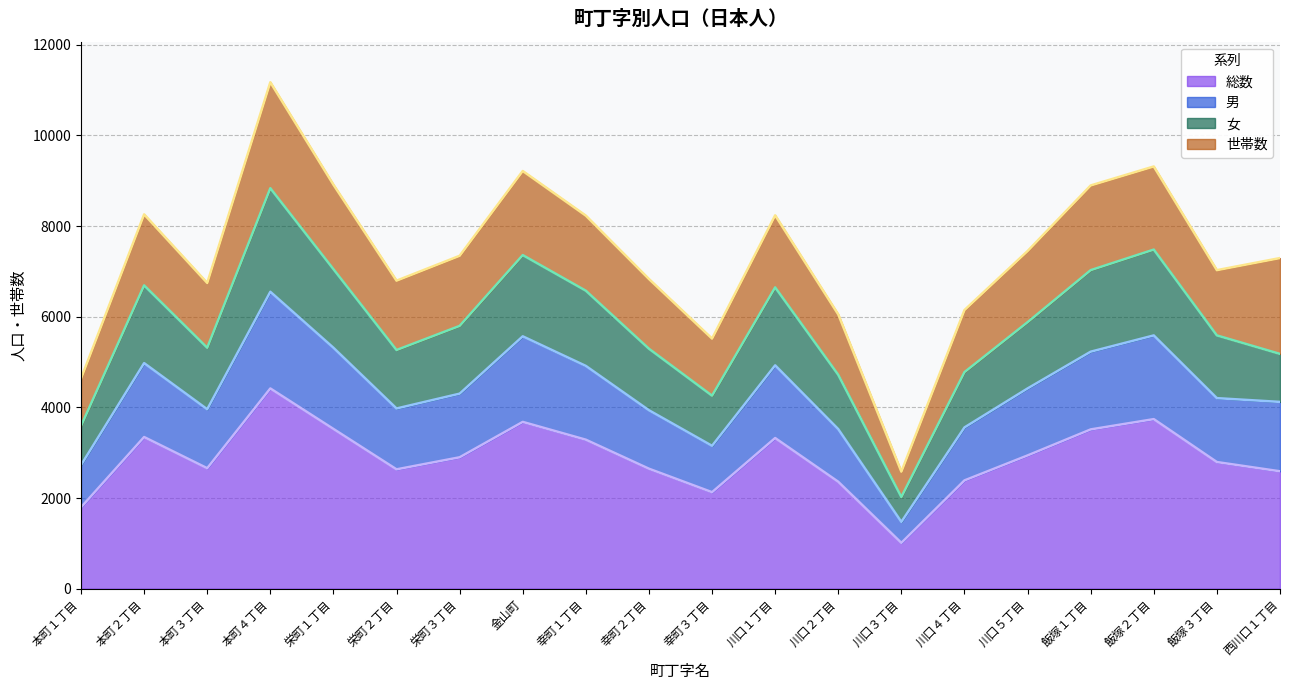

Where is the first local maximum for 総数?

本町２丁目